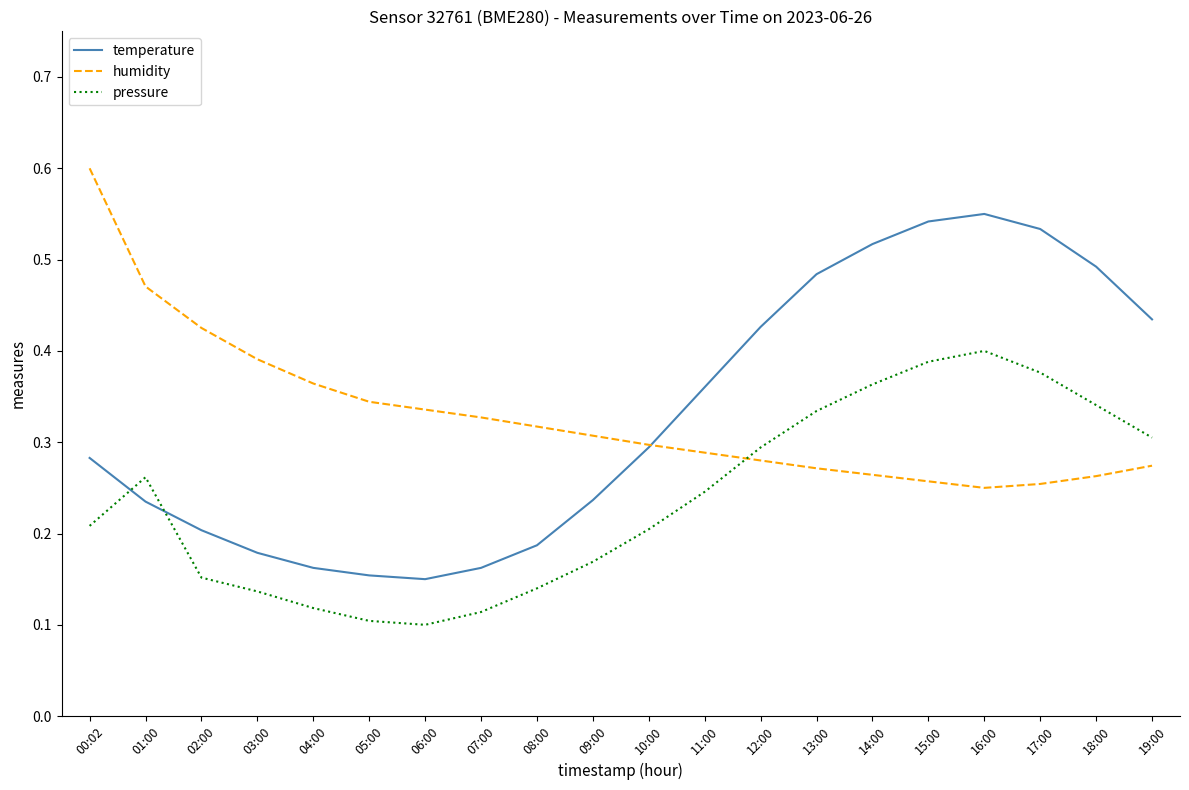

At how many categories does at least one series exceed 0?

20